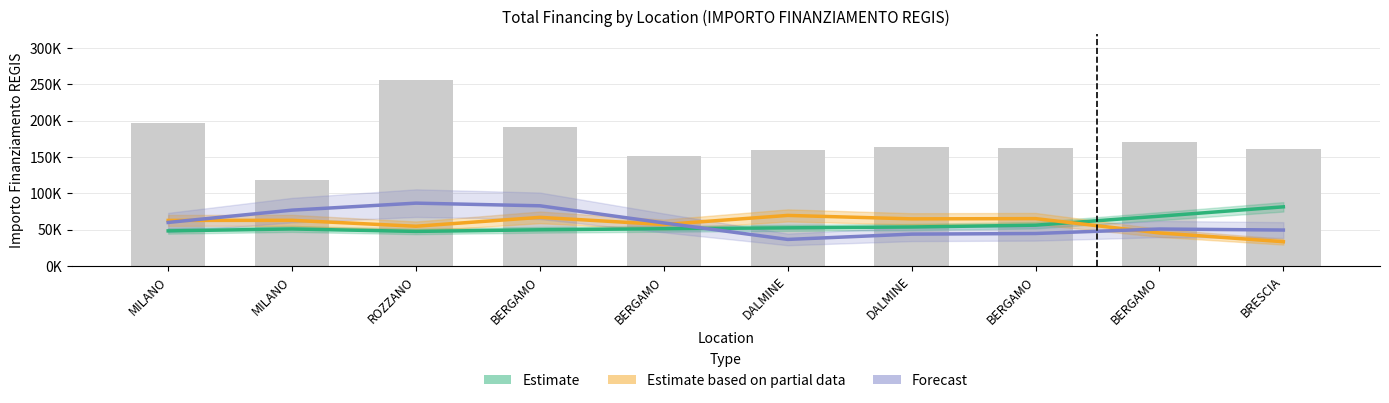

Rank the series by their maximum value, from lowest to highest.

Estimate based on partial data, Estimate, Forecast